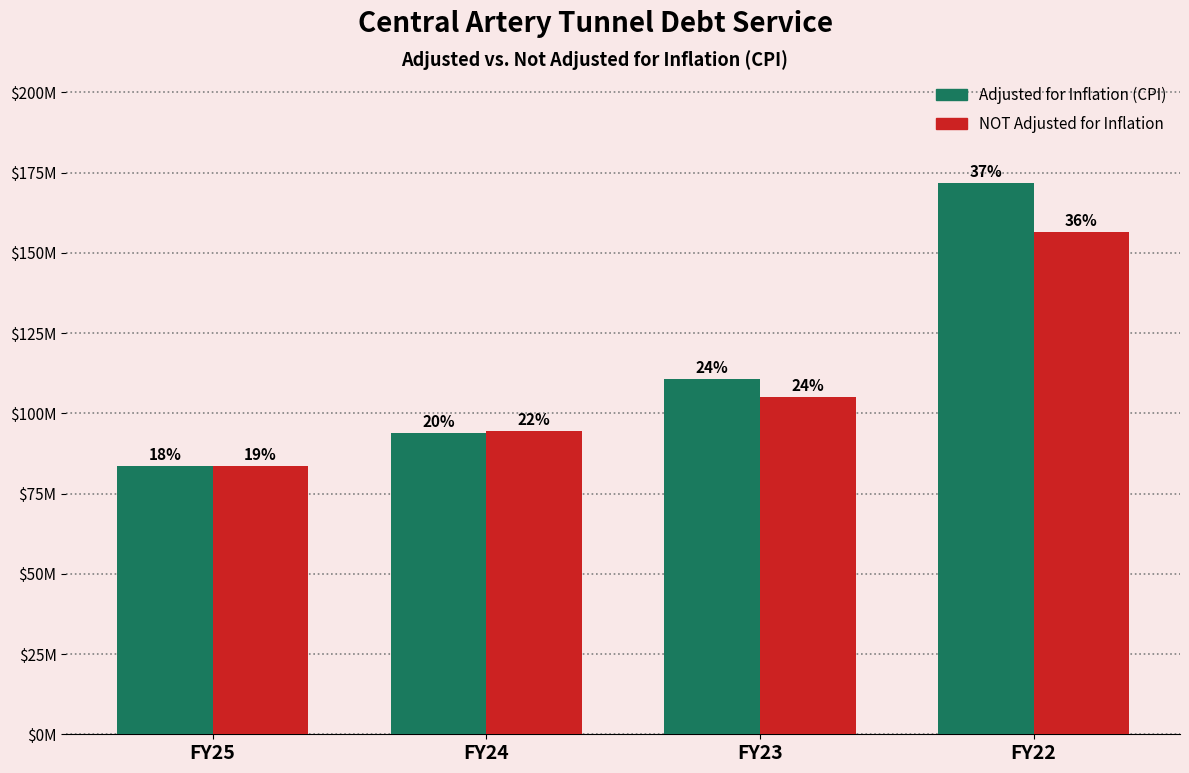

Are the bars grouped side by side (vs. stacked)?

Yes